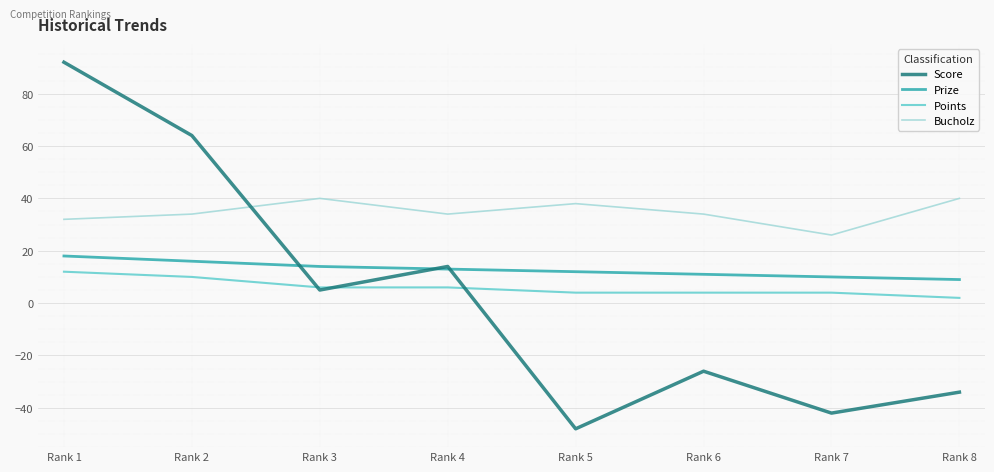

Which series ends up on top after the final intersection of Score and Bucholz?

Bucholz